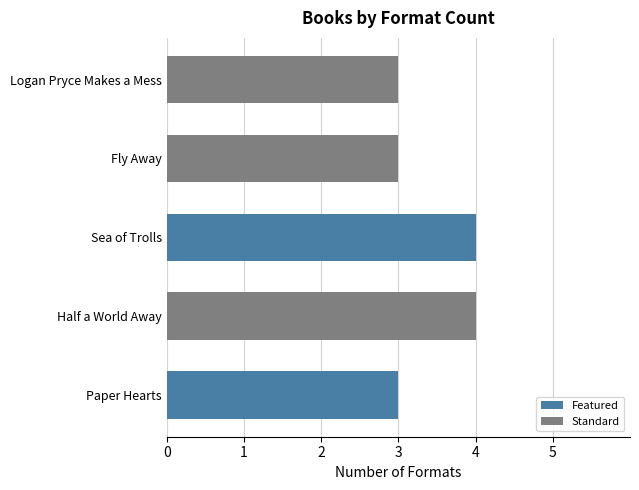

What is the maximum value shown in the chart?

4